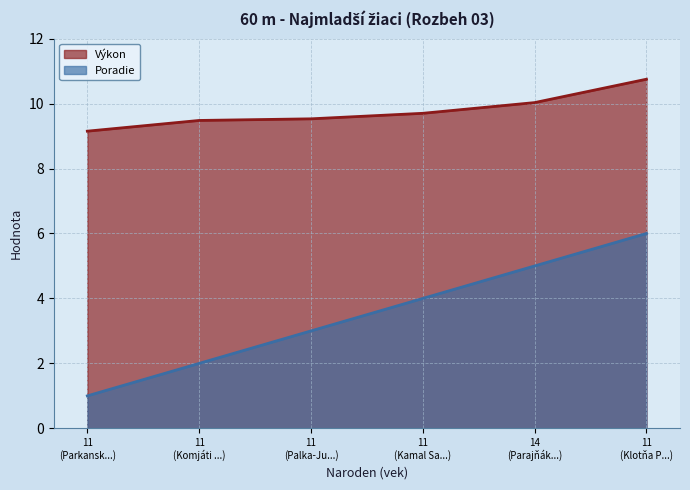

Rank the series by their maximum value, from highest to lowest.

Výkon, Poradie